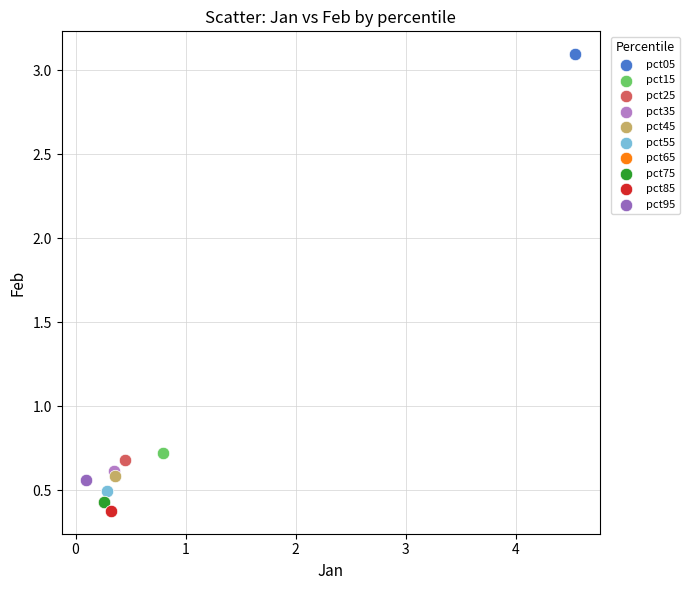

Which series contains the lowest Y value?

pct85